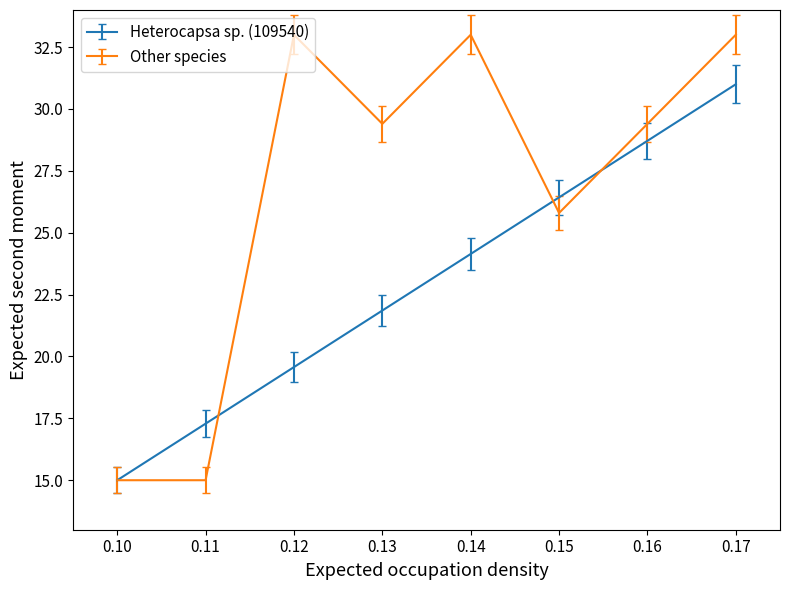

How many lines are shown in the chart?

2